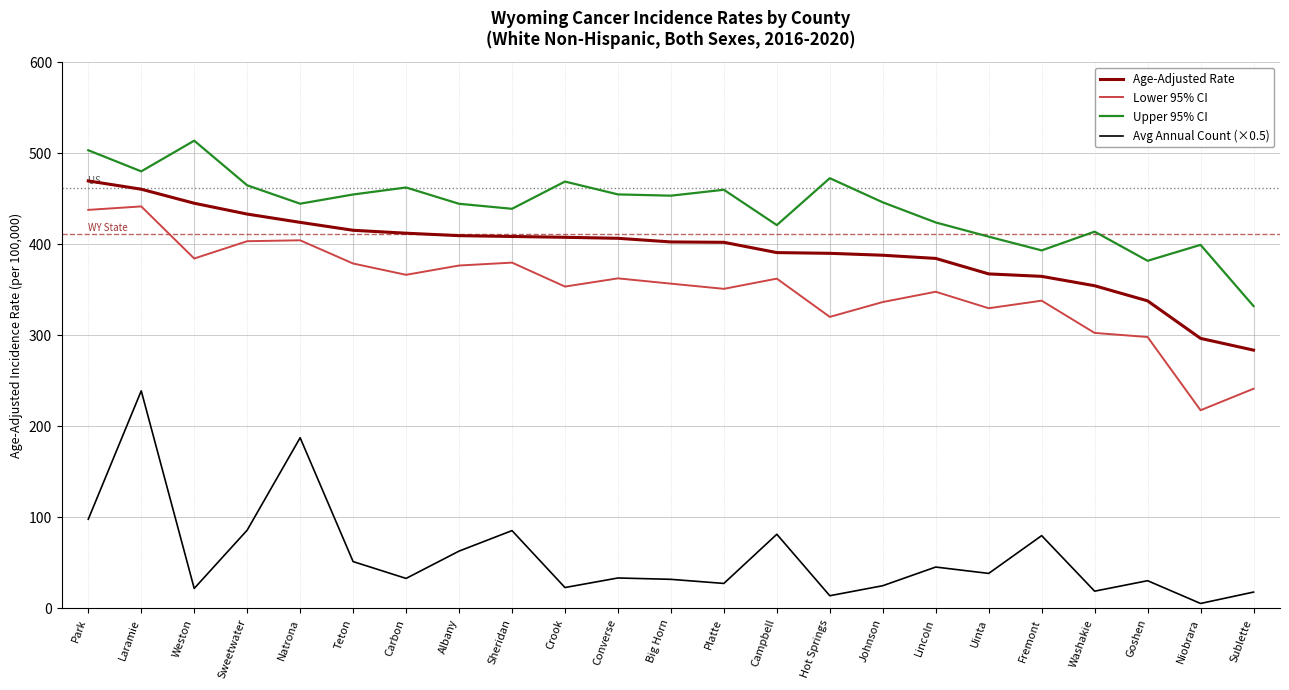

What is the approximate value of Avg Annual Count (×0.5) at Sublette?

18.0